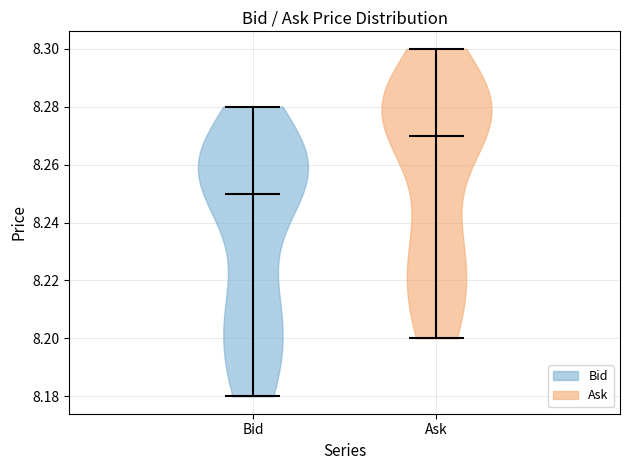

Reading left to right, read every violin against the y-axis: where its median line is, and the lowest and highest points it reaches. The values are not printed on the chart, so give them approximately, as read against the axis.

Bid: median line 8.25, lowest point 8.18, highest point 8.28
Ask: median line 8.27, lowest point 8.20, highest point 8.30